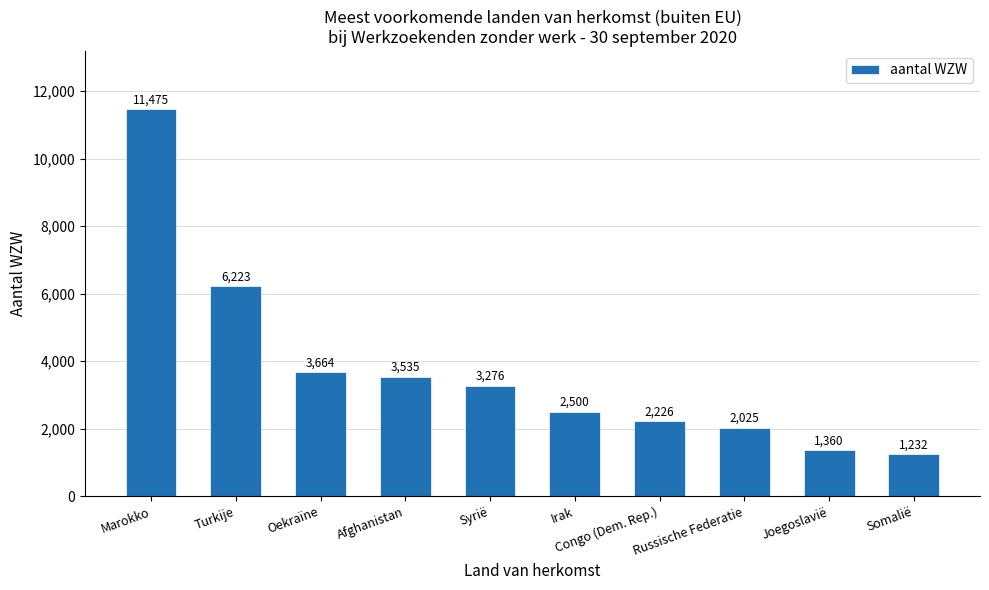

Between Oekraïne and Somalië, which is larger?

Oekraïne